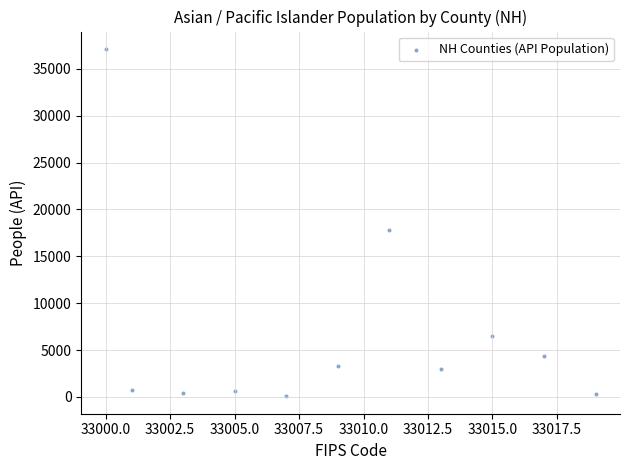

What is the average X value?

33009